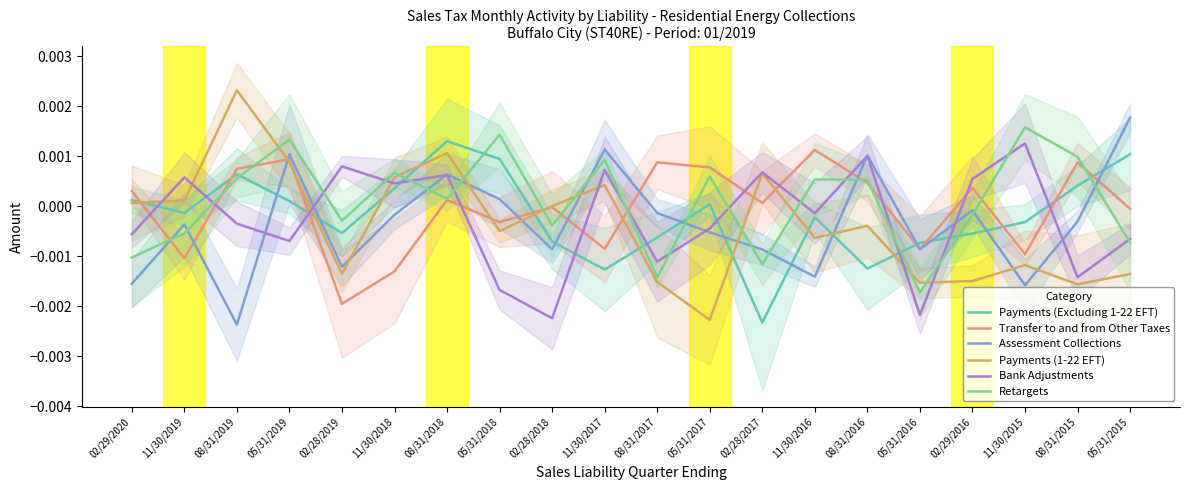

Rank the series by their maximum value, from lowest to highest.

Transfer to and from Other Taxes, Bank Adjustments, Payments (Excluding 1-22 EFT), Retargets, Assessment Collections, Payments (1-22 EFT)